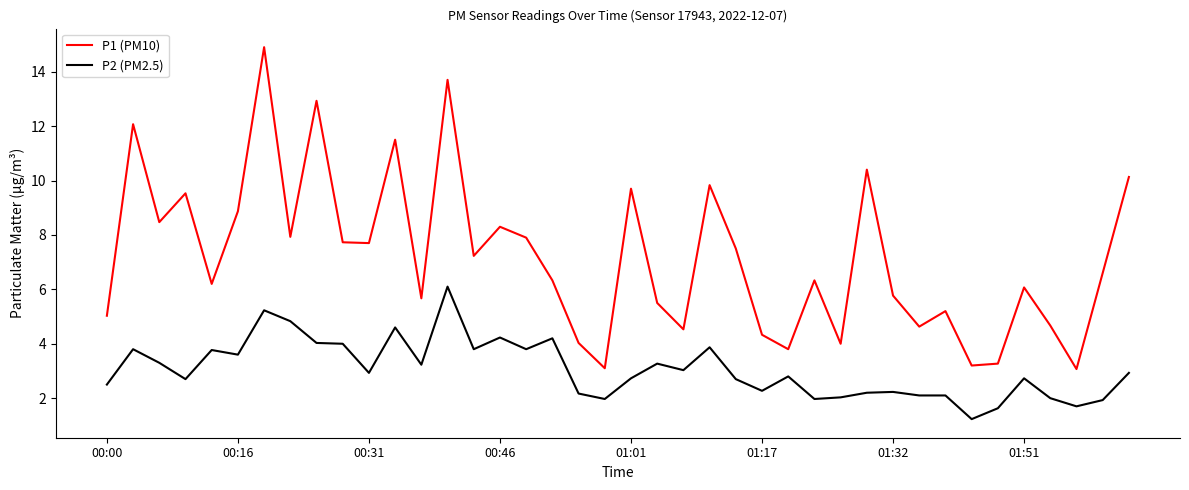

What is the maximum value for P2 (PM2.5)?

6.1